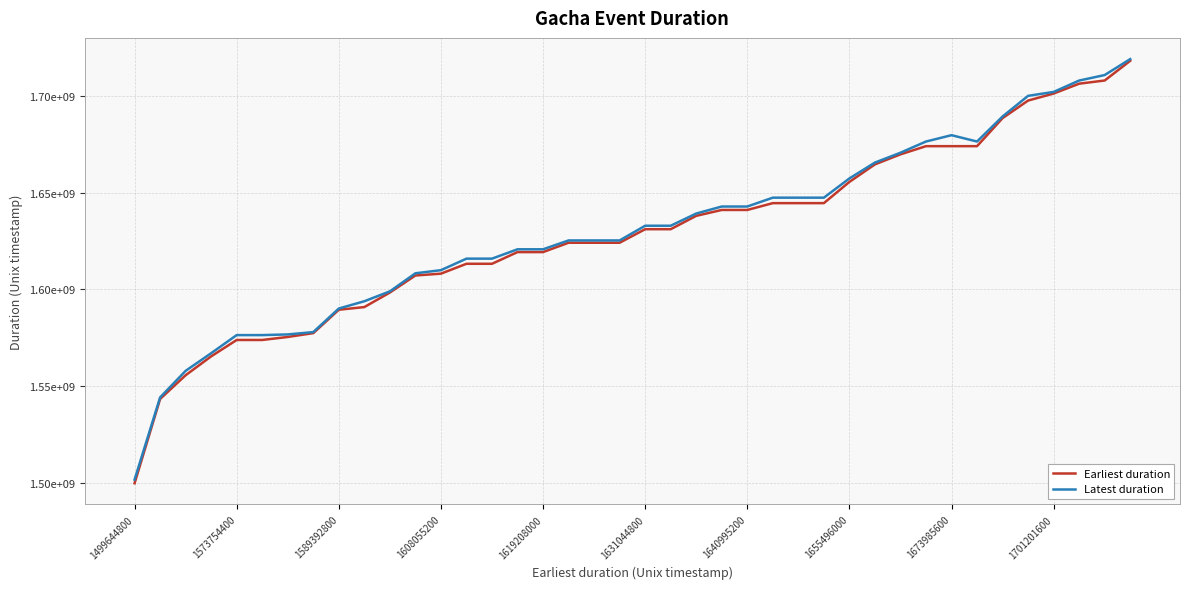

Reading right to left, what are all the values shown in this chart?

Earliest duration: 1718136000	1707940800	1706299200	1701201600	1697576400	1688493600	1673985600	1673985600	1673985600	1669752000	1664568000	1655496000	1644523200	1644523200	1644523200	1640995200	1640995200	1637956800	1631044800	1631044800	1624046400	1624046400	1624046400	1619208000	1619208000	1613160000	1613160000	1608055200	1607108400	1598292000	1590771600	1589392800	1577296800	1575316800	1573754400	1573754400	1565287200	1555527600	1543255200	1499644800
Latest duration: 1719014340	1710770340	1707919140	1702043940	1700006340	1689343140	1676383140	1679662740	1676383140	1670594340	1665496740	1657288740	1647352740	1647352740	1647352740	1642773540	1642773540	1639144740	1632837540	1632837540	1625234340	1625234340	1625234340	1620655140	1620655140	1615816740	1615816740	1609855140	1608249540	1598896740	1593784740	1590019140	1577836740	1576627140	1576281540	1576281540	1566914340	1557791940	1544054340	1501545540